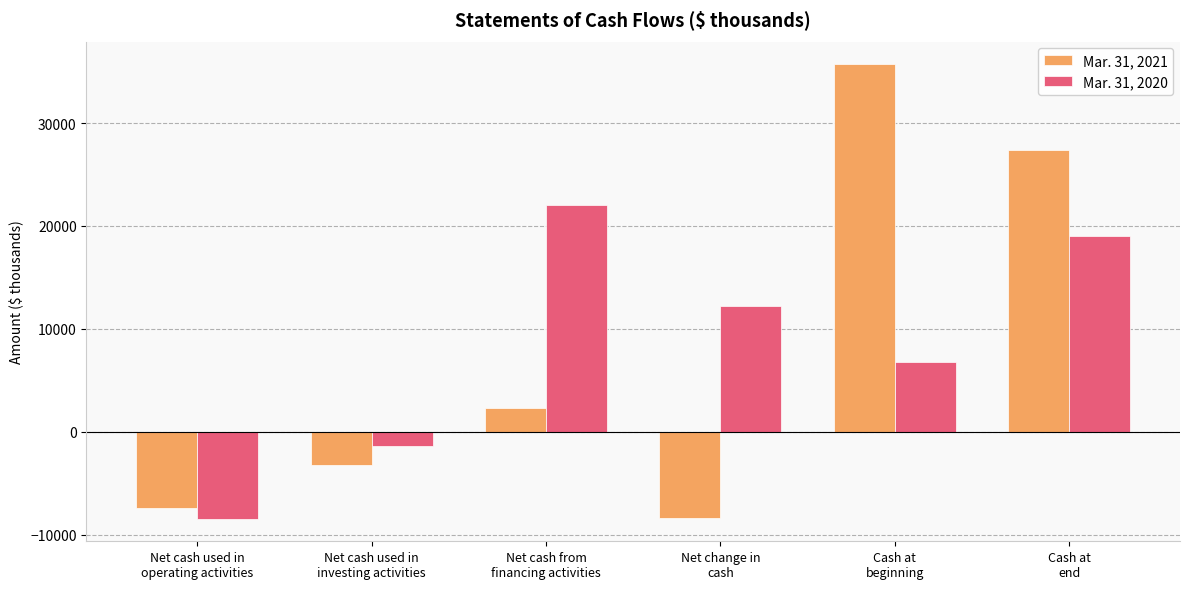

How many data points does each series have?

6